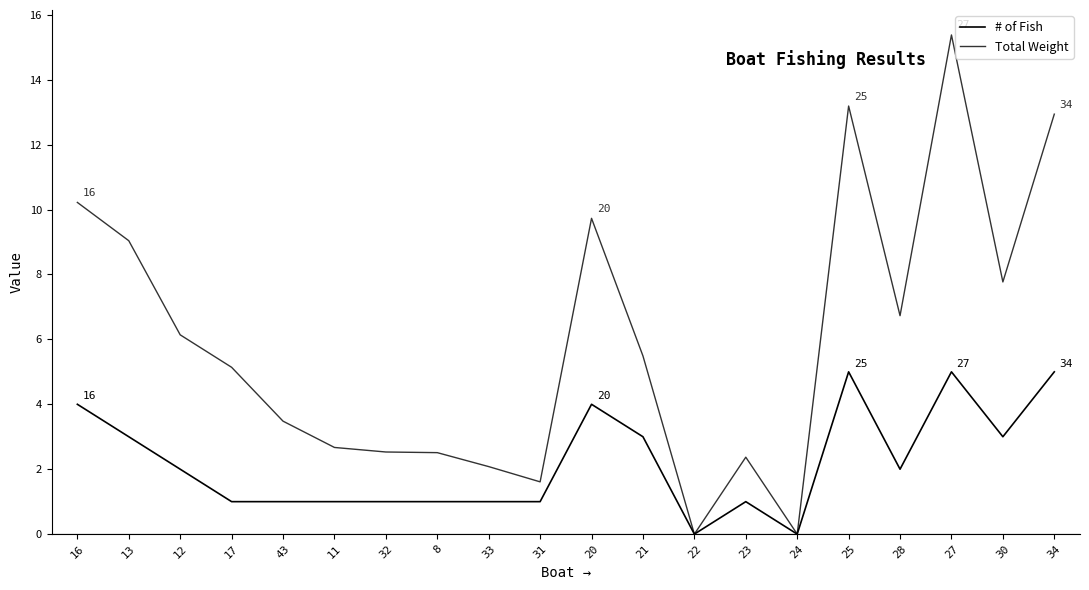

What is the spread (max minus min) of values at 30?

4.8